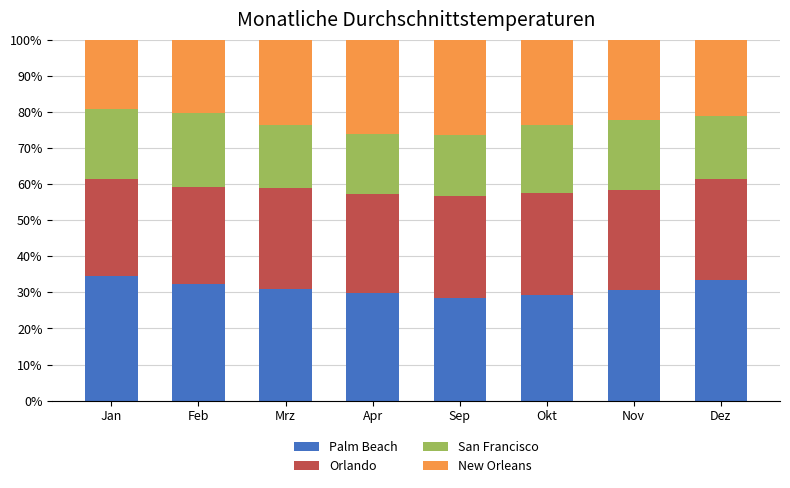

What is the sum of all Palm Beach values?

249.3